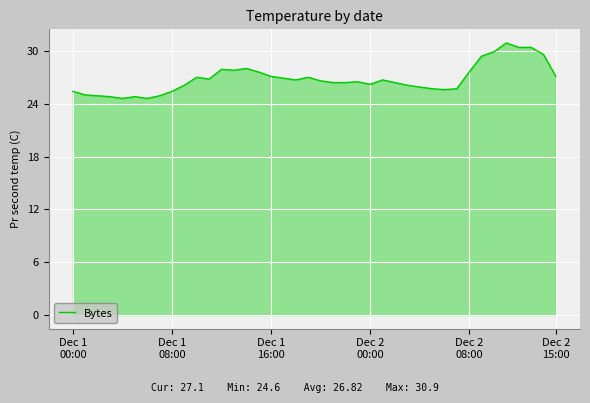

What is the minimum value shown in the chart?

24.6